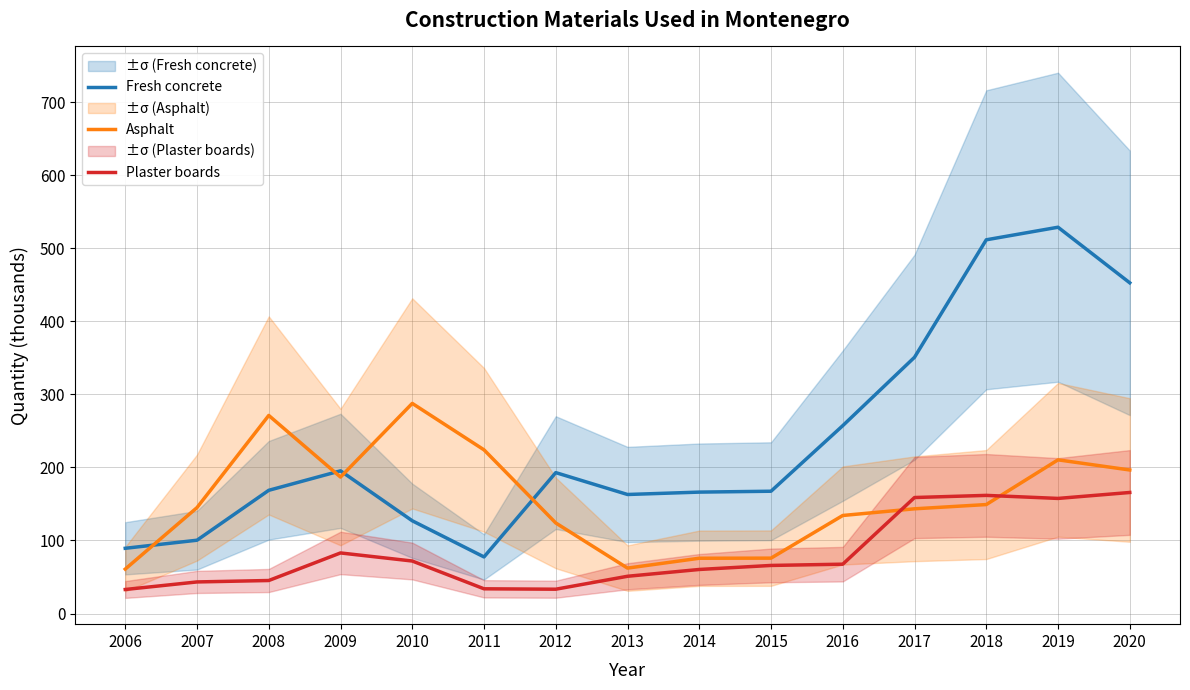

Reading left to right, extract all data points from this chart.

Fresh concrete: 2006=89.3	2007=100.3	2008=168.7	2009=195.3	2010=127.0	2011=77.5	2012=192.9	2013=162.9	2014=166.2	2015=167.4	2016=257.1	2017=350.7	2018=511.5	2019=528.7	2020=452.6
Asphalt: 2006=60.8	2007=145.0	2008=271.1	2009=186.8	2010=287.6	2011=224.0	2012=124.0	2013=62.2	2014=75.7	2015=75.8	2016=134.2	2017=143.3	2018=149.2	2019=210.4	2020=196.5
Plaster boards: 2006=32.9	2007=43.3	2008=45.2	2009=82.9	2010=71.9	2011=33.9	2012=33.3	2013=51.0	2014=60.3	2015=65.8	2016=67.6	2017=158.8	2018=161.7	2019=157.5	2020=165.7